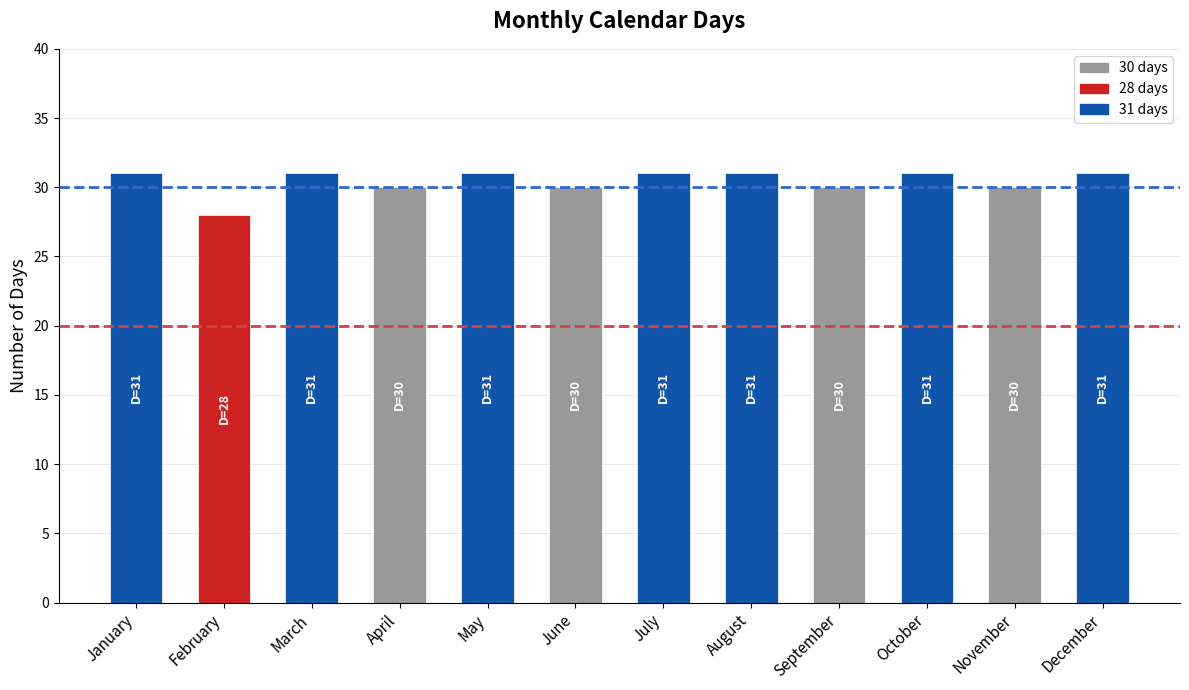

What is the average value?

30